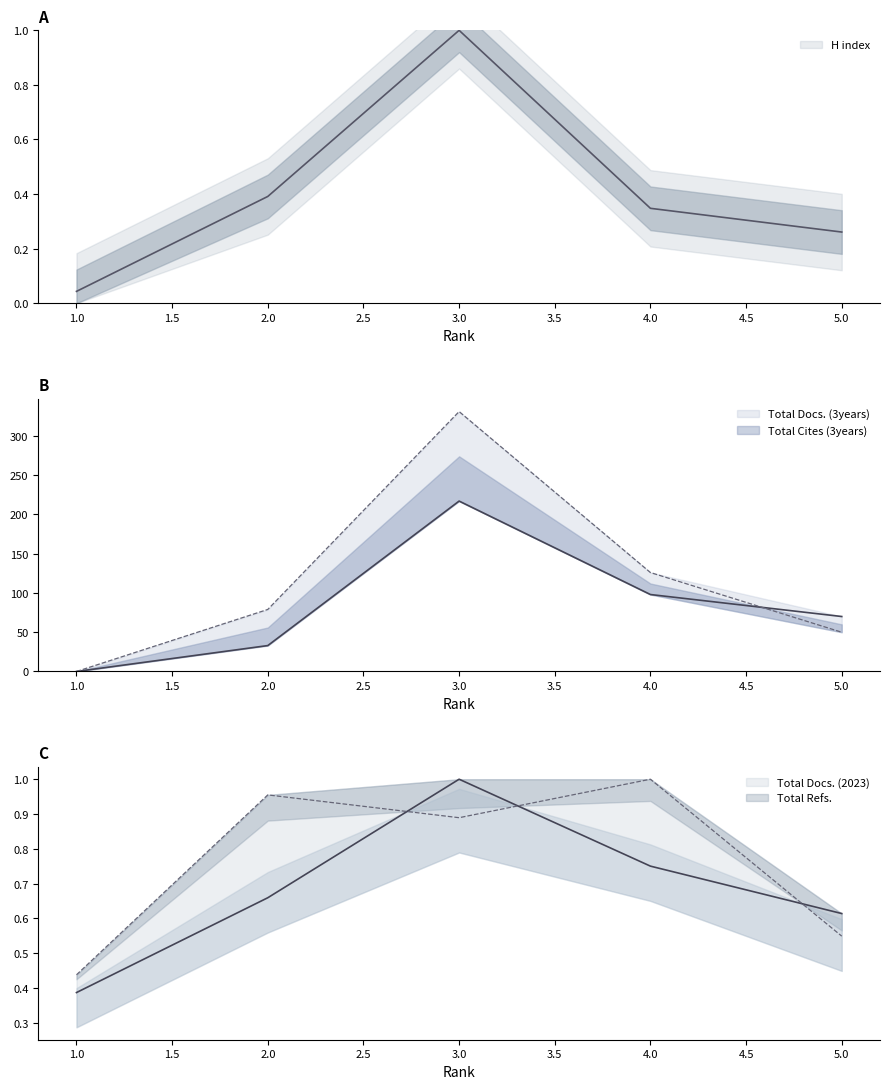

Does the chart have visible grid lines?

No